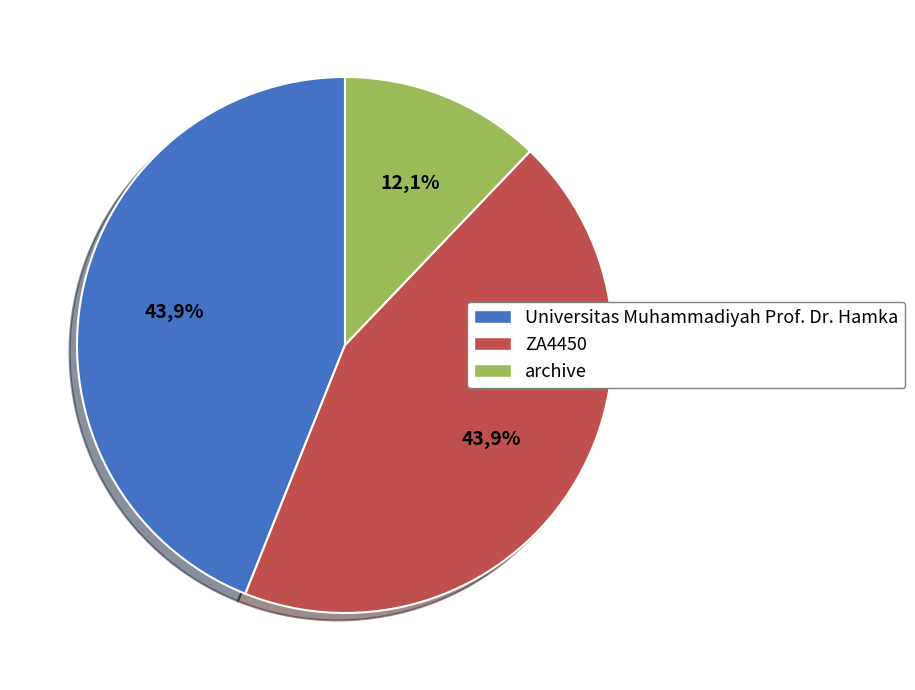

True or false: archive accounts for 12% of the total.

True